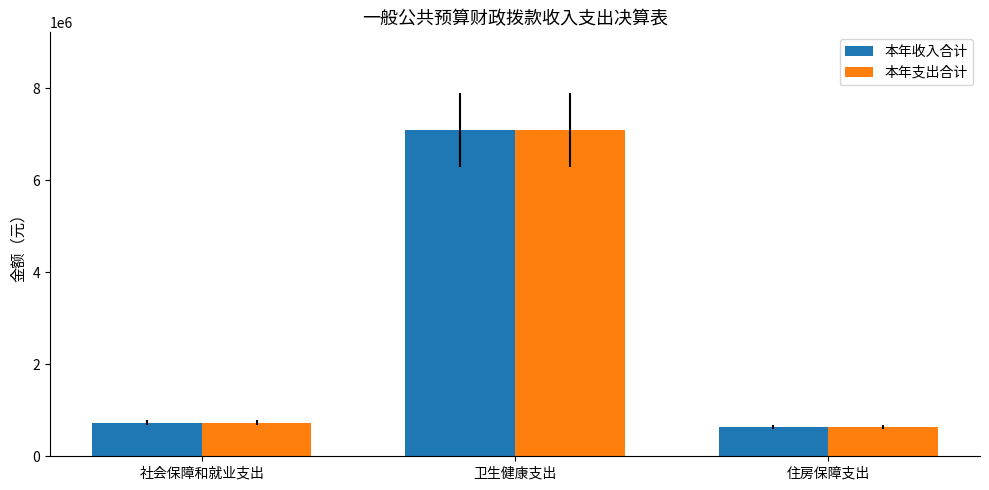

Is the value of 本年支出合计 at 住房保障支出 greater than the value of 本年收入合计 at 卫生健康支出?

No